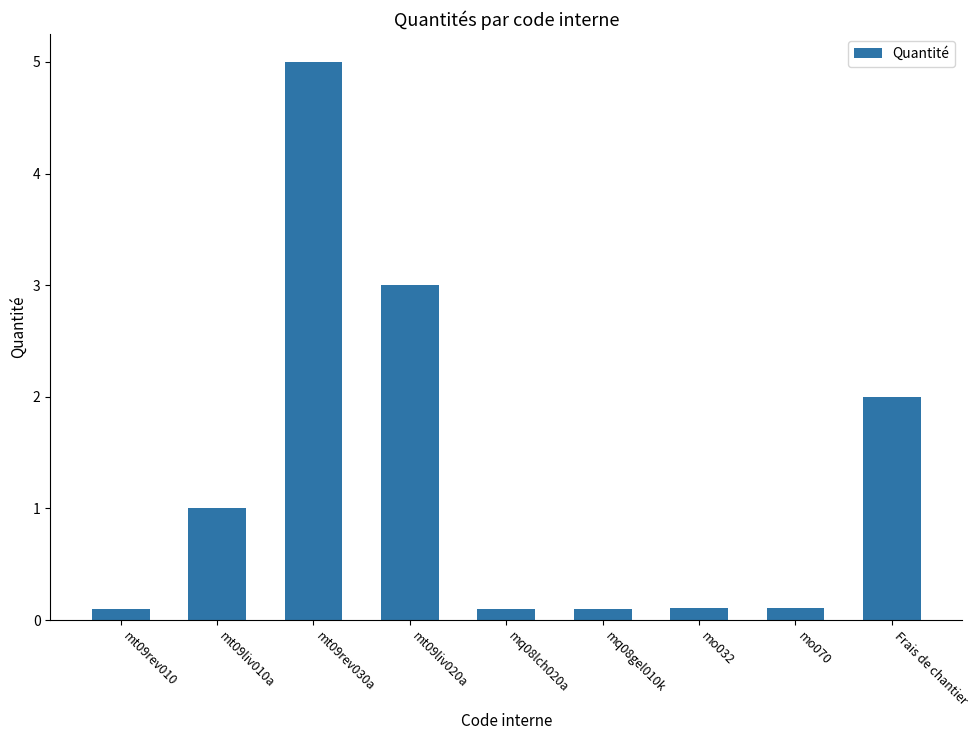

What is the difference between the maximum and second lowest values?

4.9